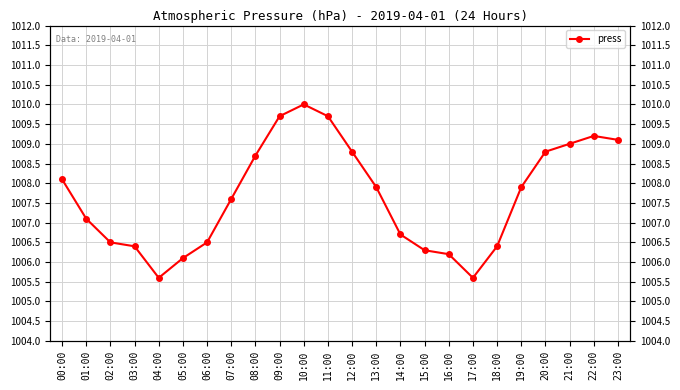

At which category does the data reach its first local peak?

10:00